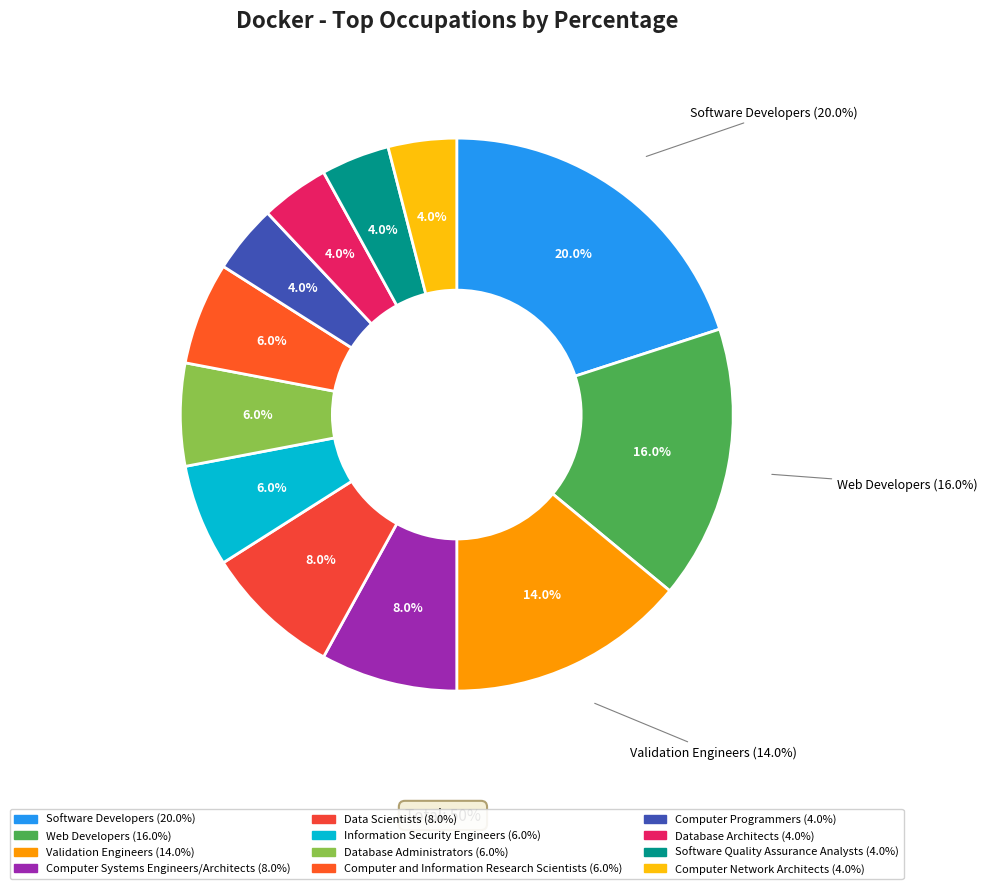

Which has a higher value, Web Developers or Database Administrators?

Web Developers